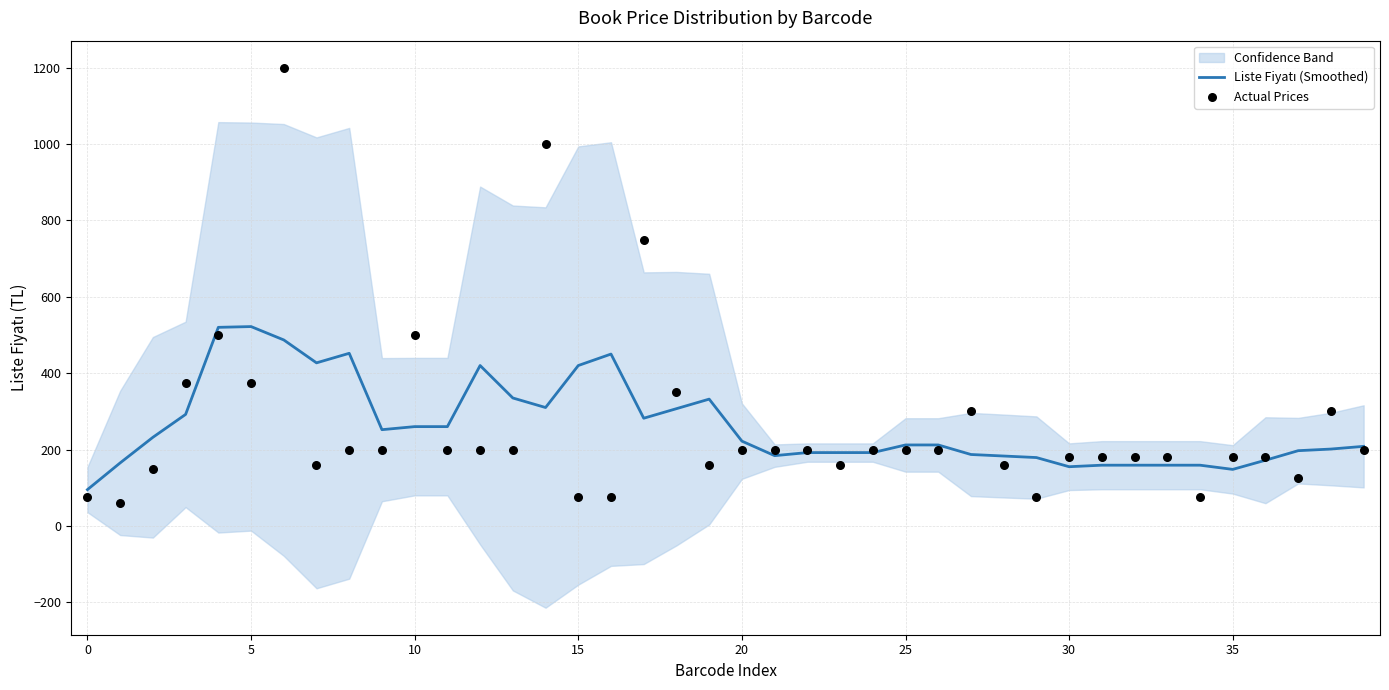

What is the total value across all series at 36?

352.0